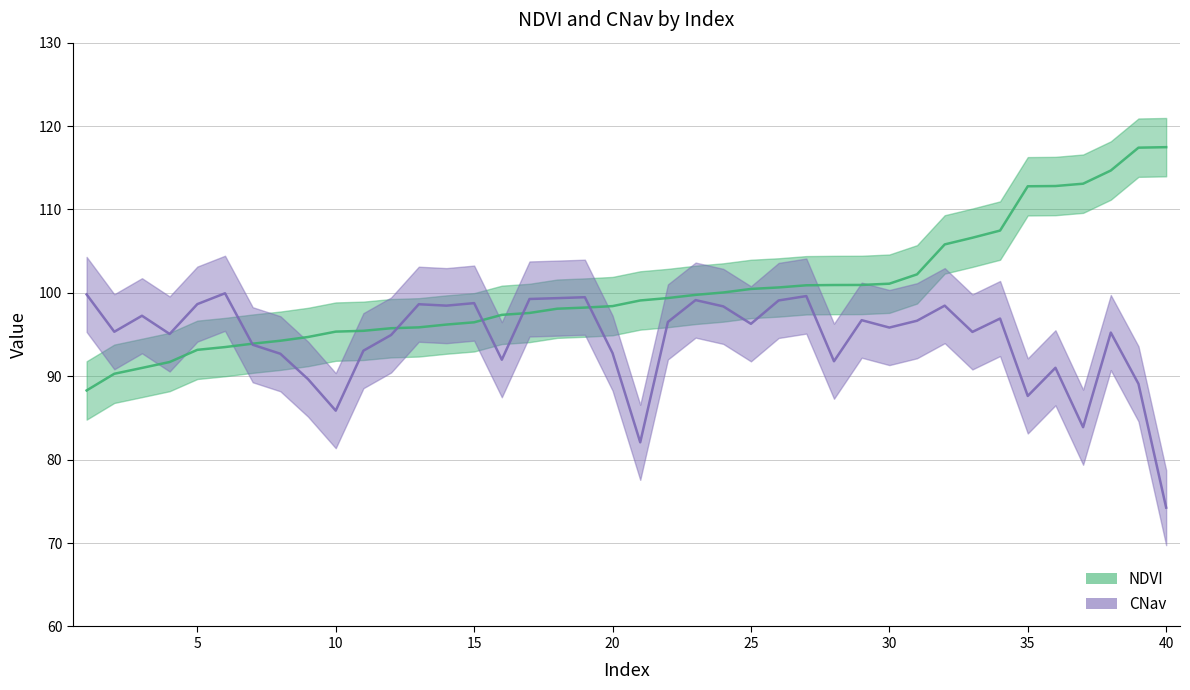

The CNav series shows 164.4 at 31. True or false?

False